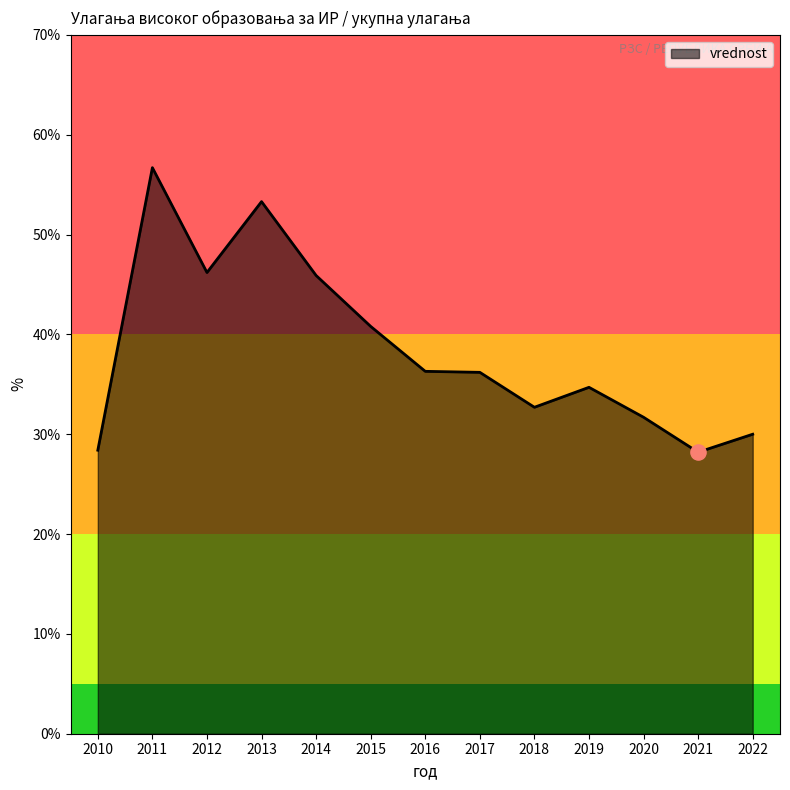

Between 2016 and 2020, which is larger?

2016